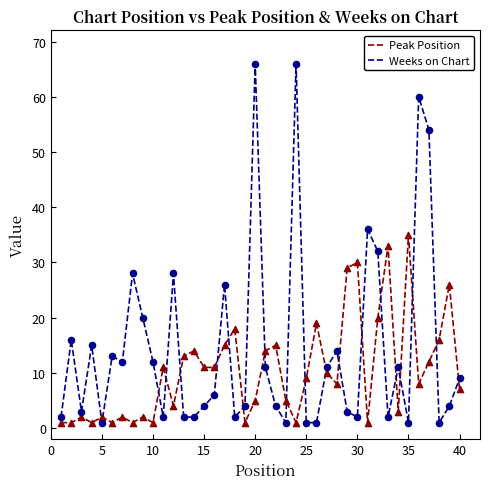

What are all the series names shown in the legend?

Peak Position, Weeks on Chart